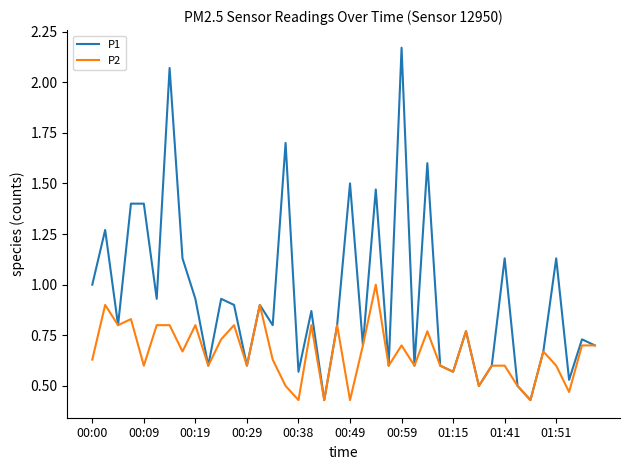

List the series in order of their peak value, lowest first.

P2, P1